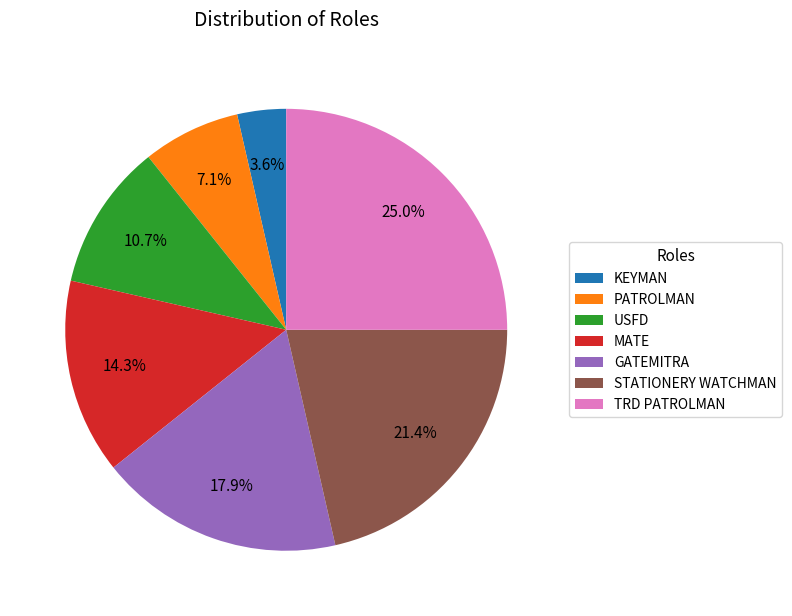

Between USFD and MATE, which is larger?

MATE